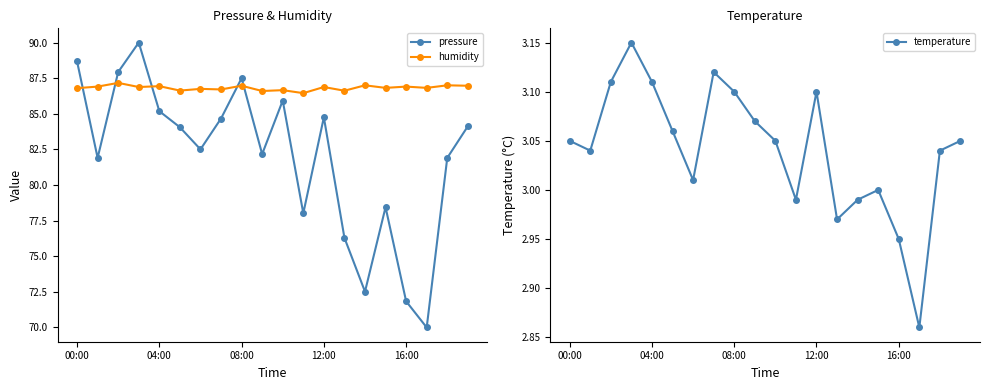

Which series has the largest total across all categories?

humidity